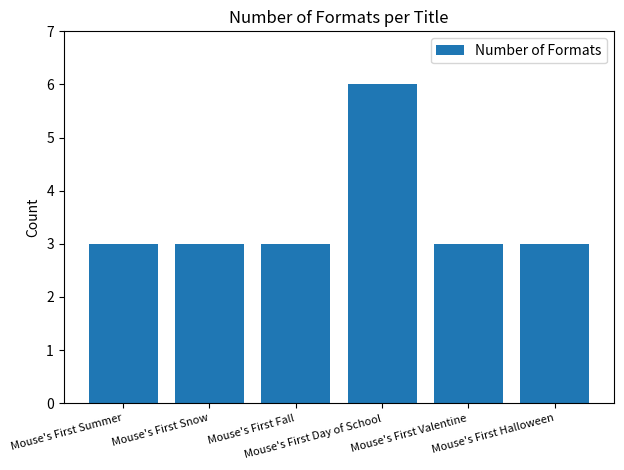

What is the label of the 2nd bar from the right?

Mouse's First Valentine